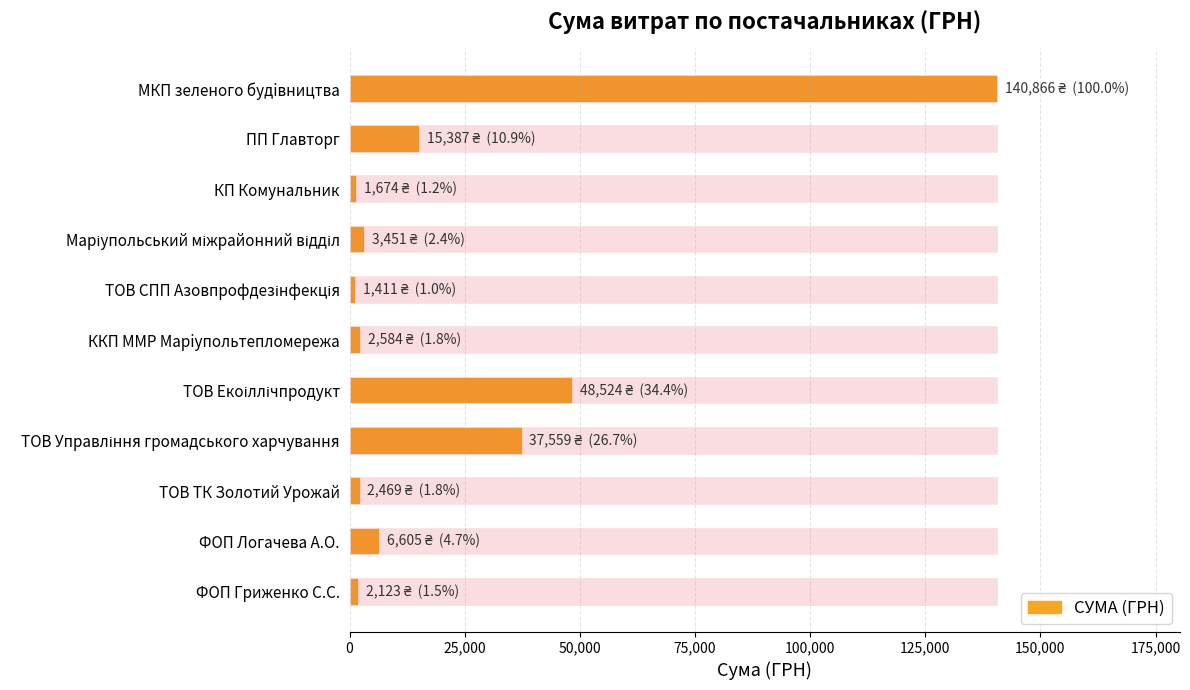

Are the bars grouped side by side (vs. stacked)?

No